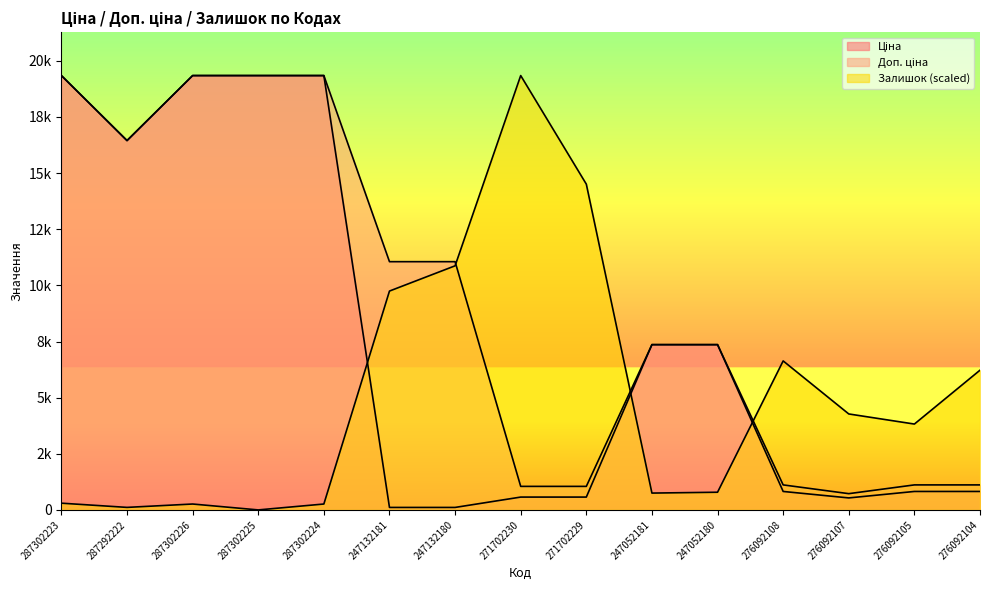

Reading left to right, extract all data points from this chart.

Ціна: 19343.1	16448.2	19343.1	19343.1	19343.1	110.5	110.5	571.6	571.6	7360.2	7360.2	822.0	534.3	822.0	822.0
Доп. ціна: 19343.1	16448.2	19343.1	19343.1	19343.1	11055.0	11055.0	1048.0	1048.0	7360.2	7360.2	1114.0	724.0	1114.0	1114.0
Залишок: 299.9	112.5	262.4	0.0	262.4	9746.5	10871.1	19343.1	14507.3	749.7	787.2	6635.1	4273.5	3823.6	6222.8